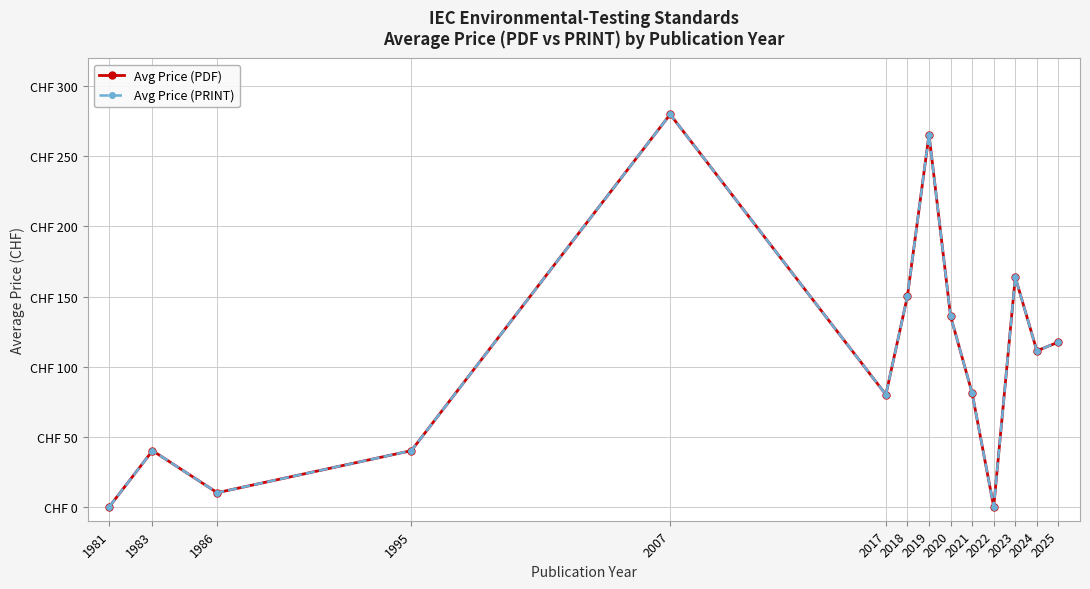

Is it true that Avg Price (PDF) equals 18.2 at 2021?

False